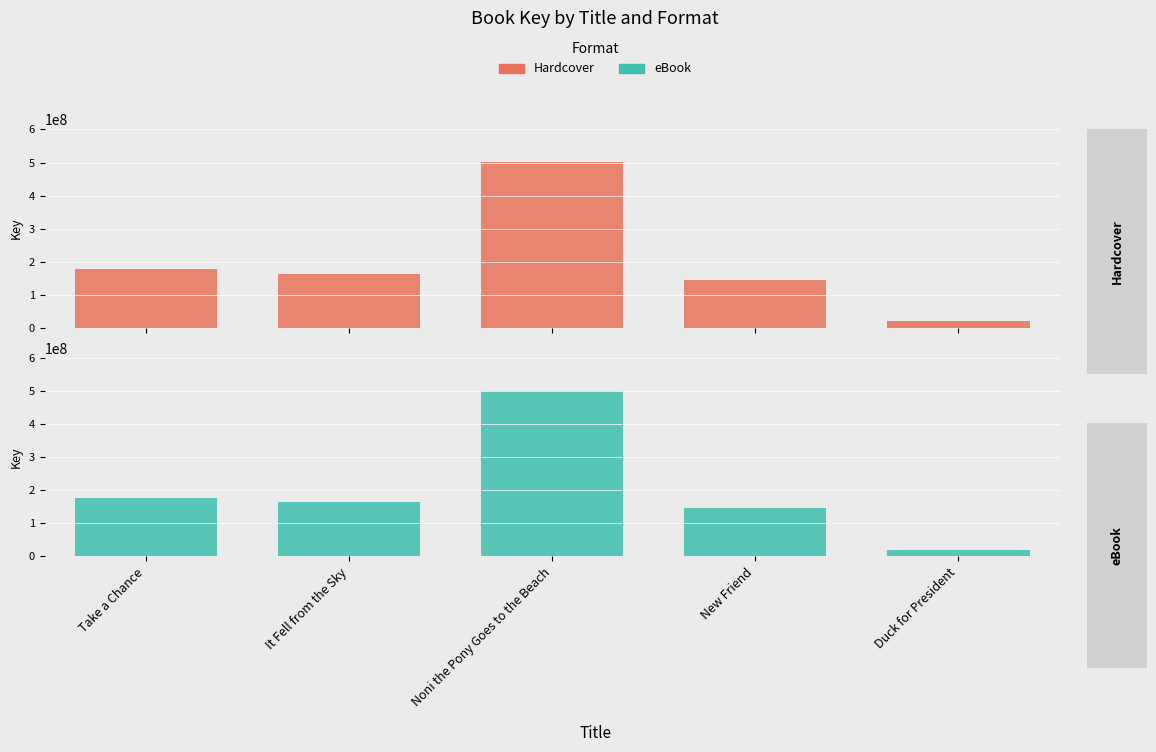

Which series has the largest total across all categories?

Hardcover